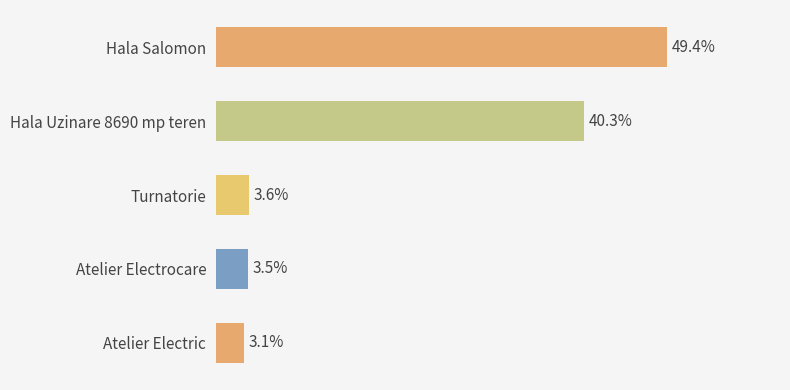

Approximately how many times larger is the value at Turnatorie compared to Hala Uzinare 8690 mp teren?

0.1